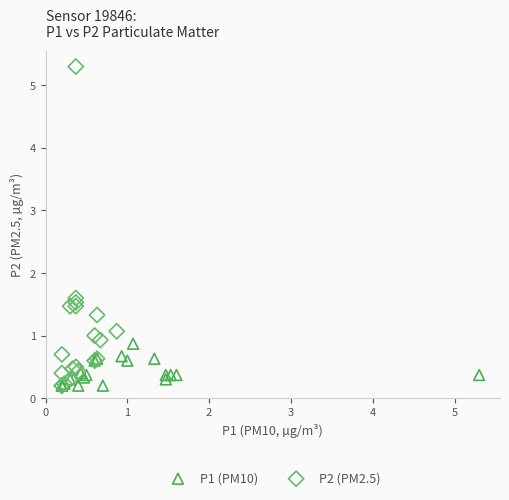

Which series contains the highest Y value?

P2 (PM2.5)